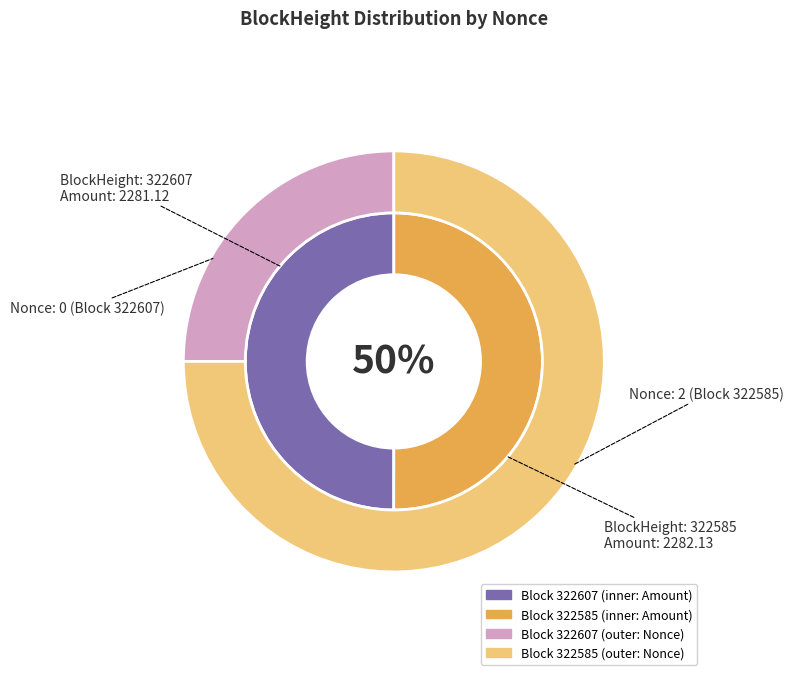

How many slices are in this pie chart?

2